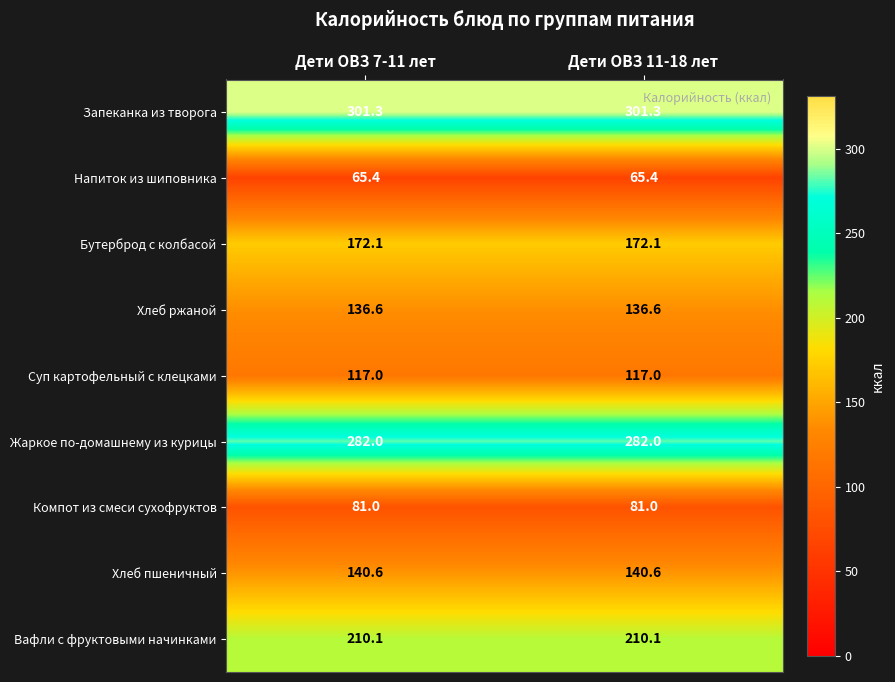

What is the total value across all series at Дети ОВЗ 7-11 лет?

1506.1